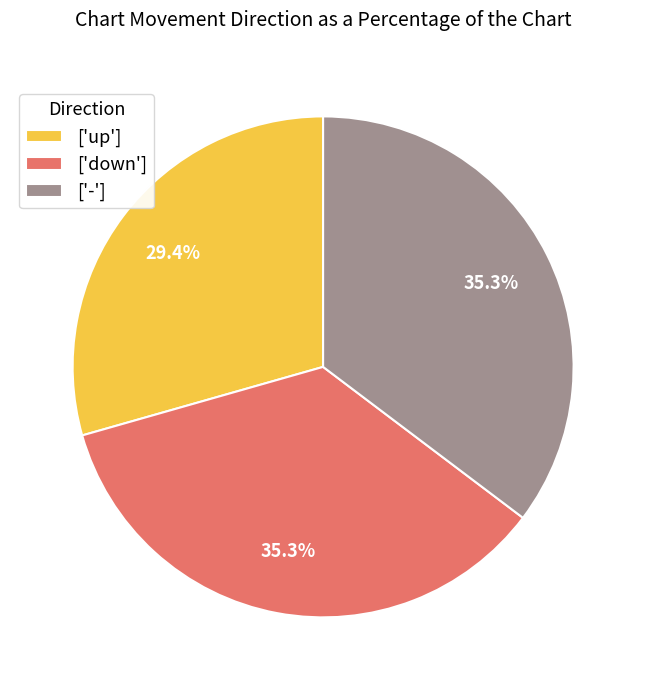

How much of the chart is everything except ['-']?

64.7%